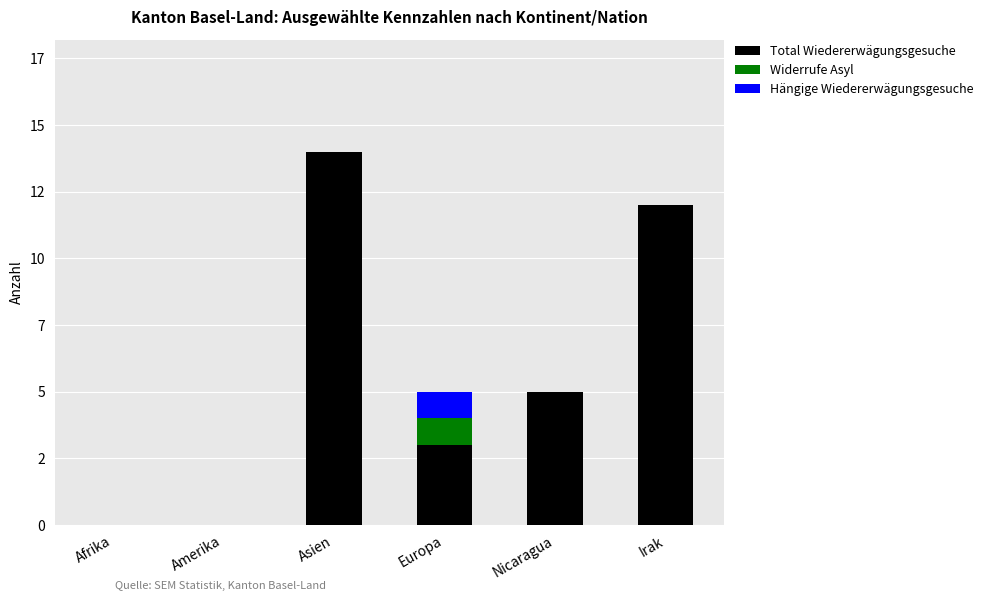

The Total Wiedererwägungsgesuche series shows 0 at Amerika. True or false?

True